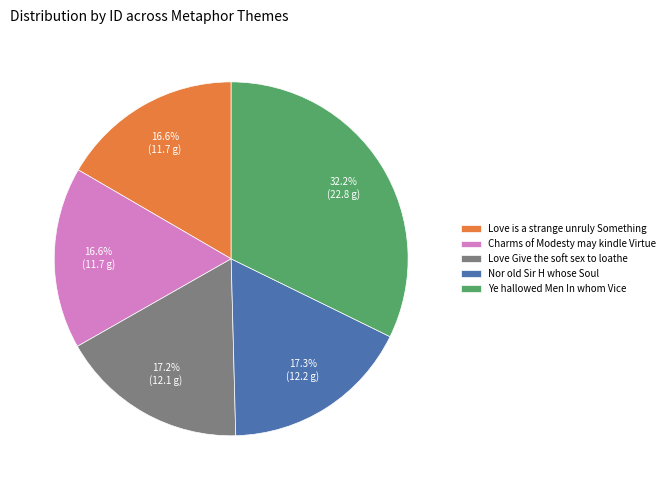

Is the sum of Charms of Modesty may kindle Virtue and Love is a strange unruly Something greater than half?

No